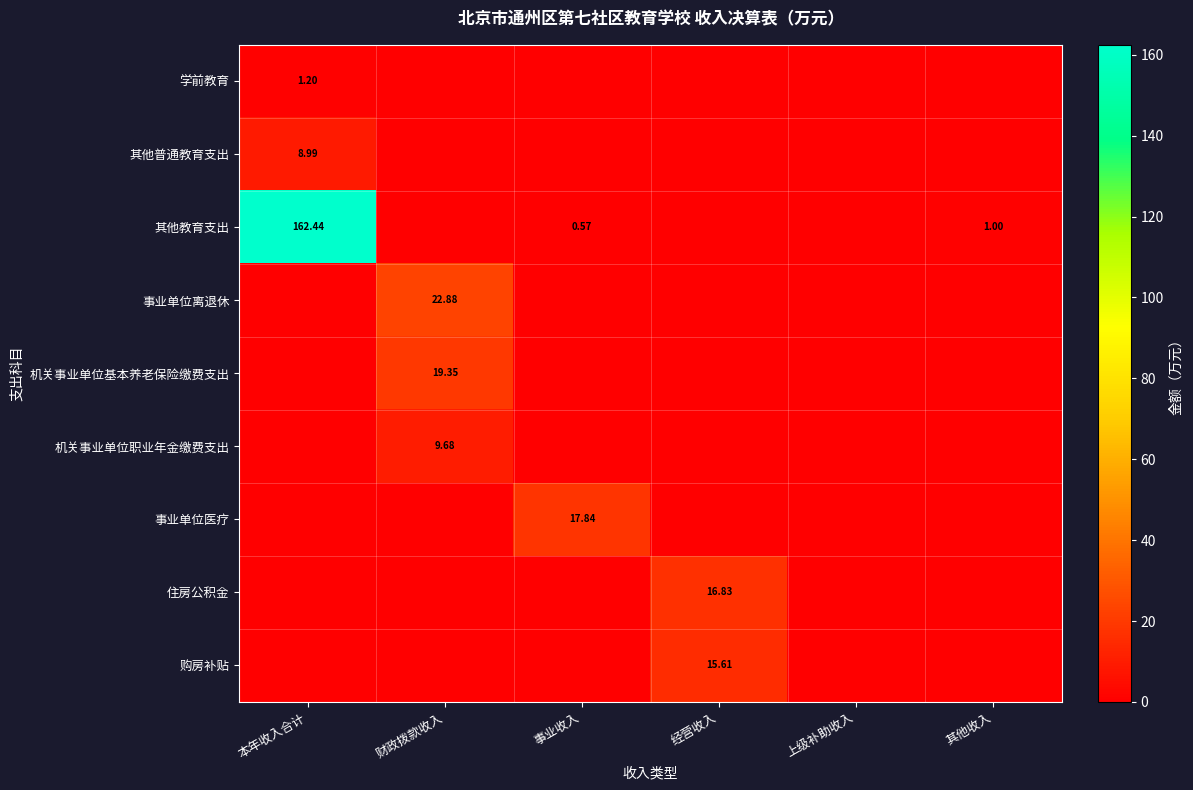

How many distinct data groups are displayed?

9